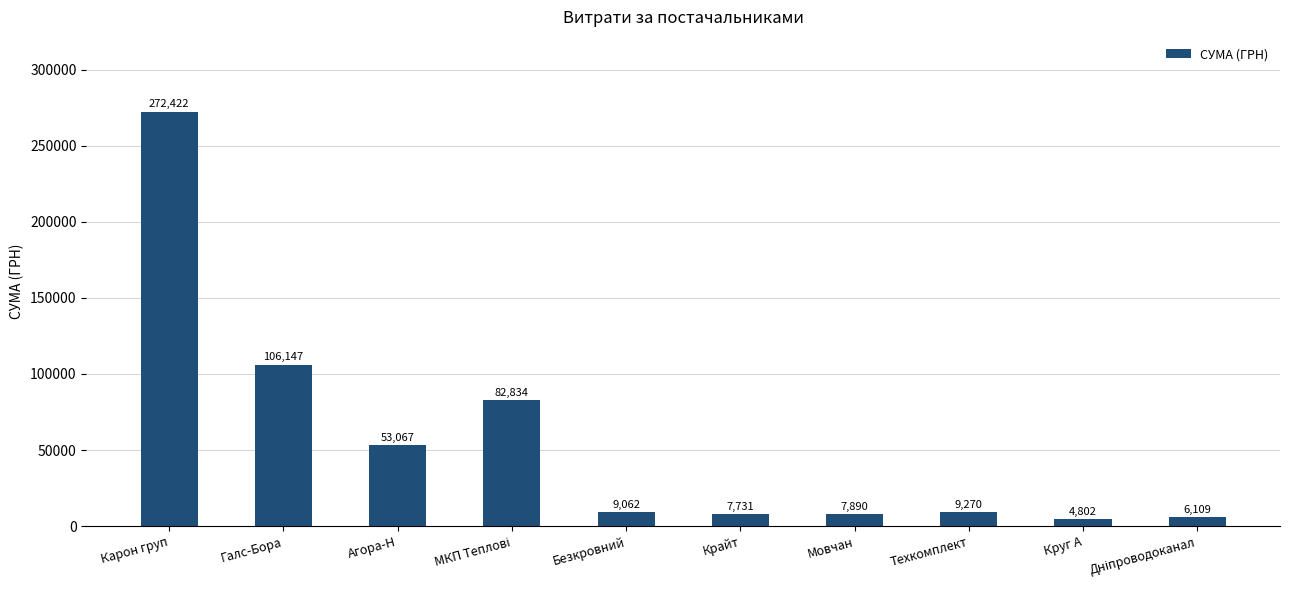

True or false: the data shows 9270.0 at Техкомплект.

True